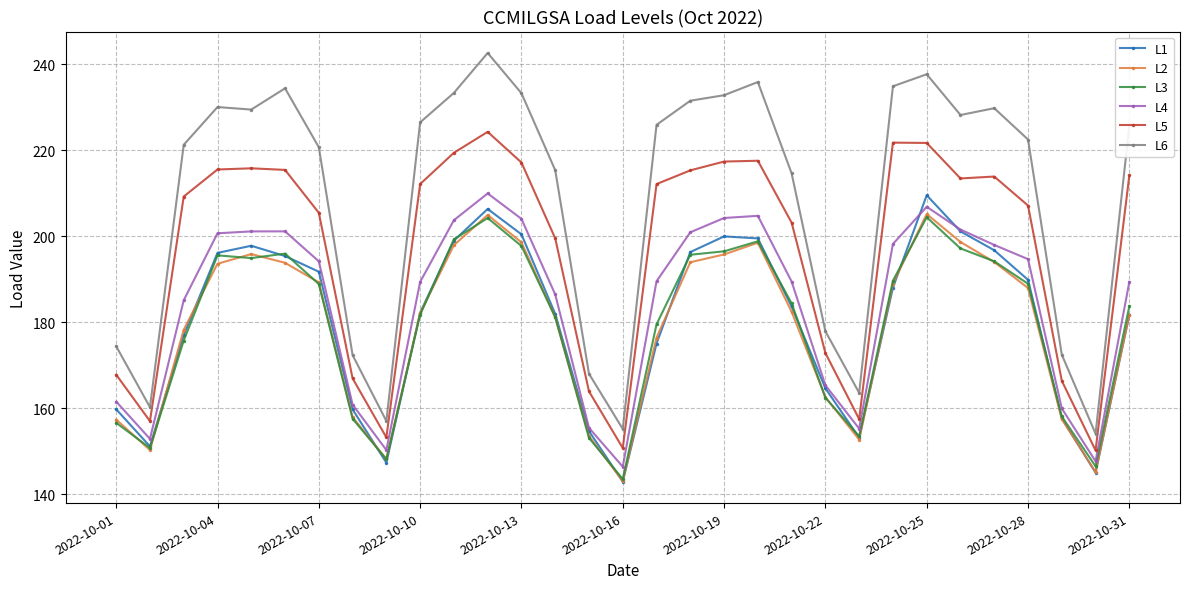

What is the minimum value for L4?

146.4